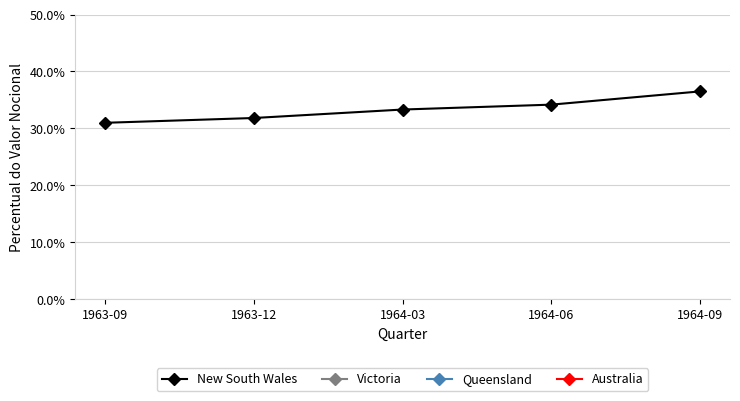

At which category does Australia reach its first local valley?

1964-03